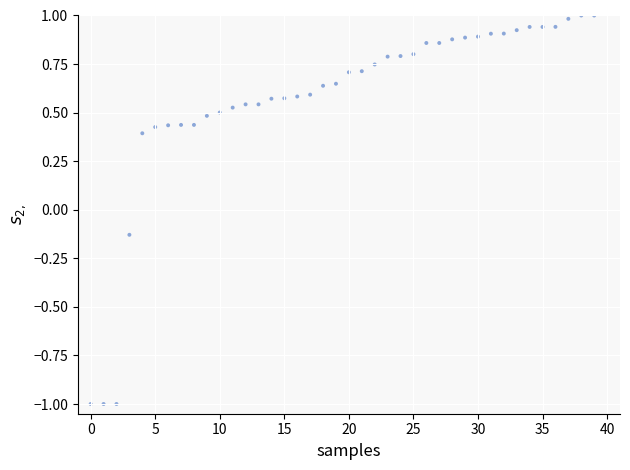

What is the range of Y values (max minus min)?

2.0